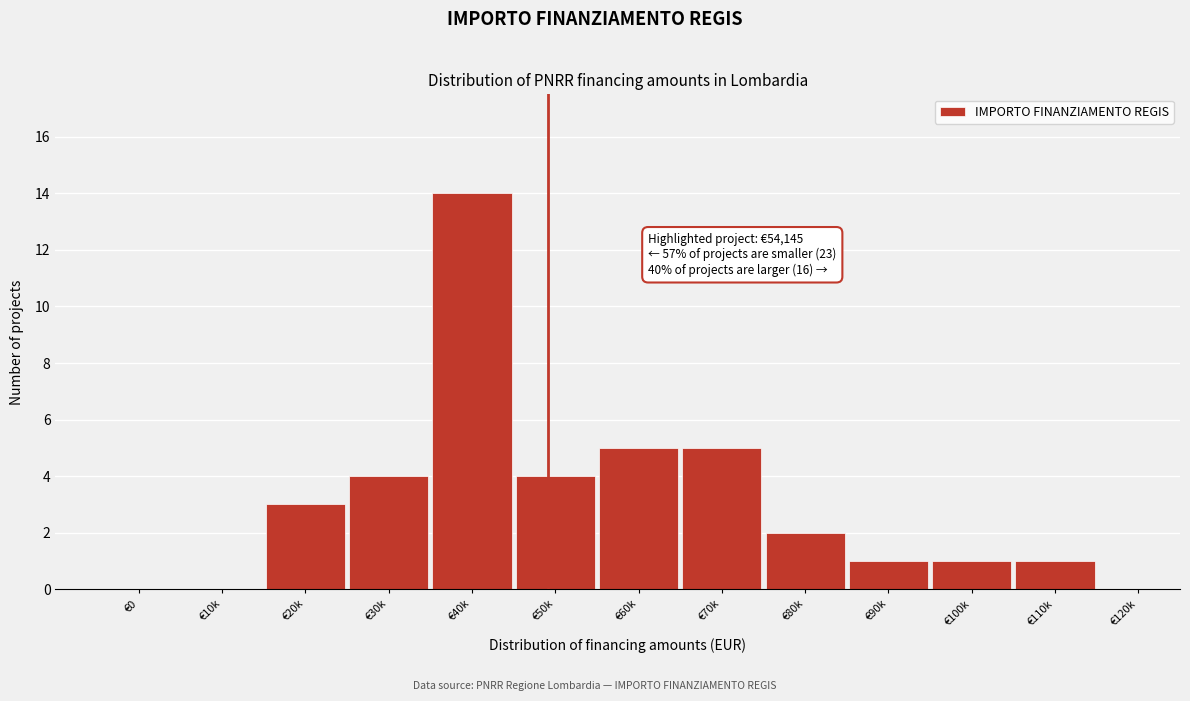

Reading right to left, what are all the values shown in this chart?

€120k=0	€110k=1	€100k=1	€90k=1	€80k=2	€70k=5	€60k=5	€50k=4	€40k=14	€30k=4	€20k=3	€10k=0	€0=0